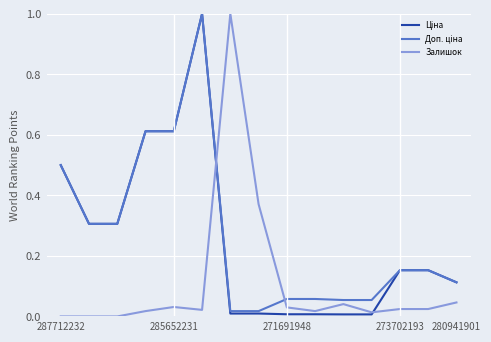

Where is Доп. ціна nearest to the value 0?

6